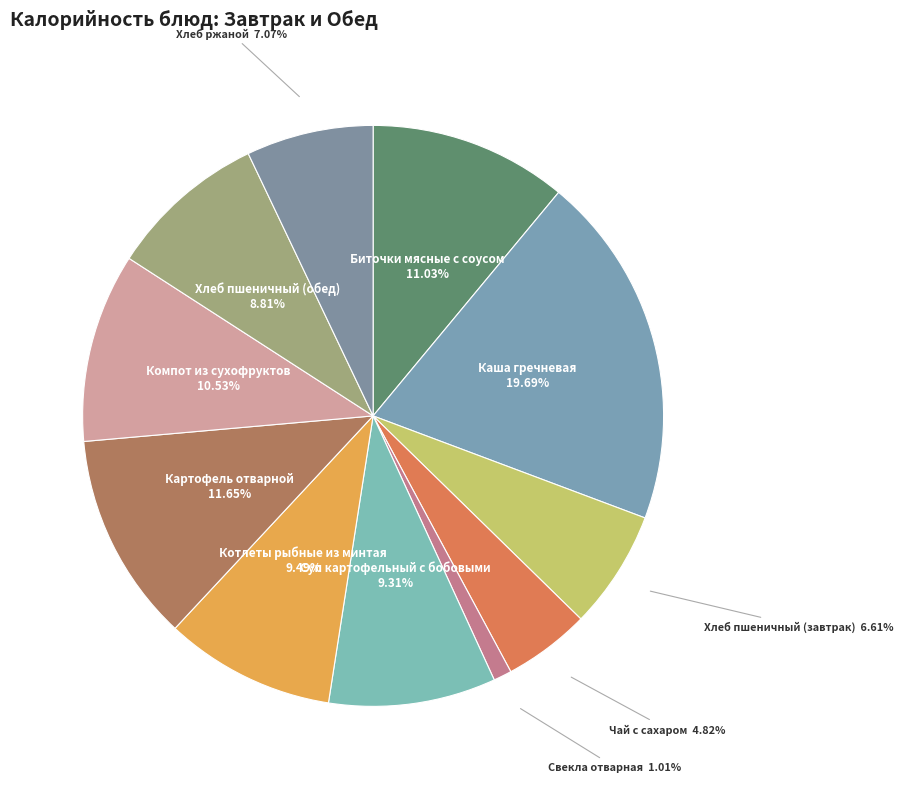

How many segments does this pie chart have?

11